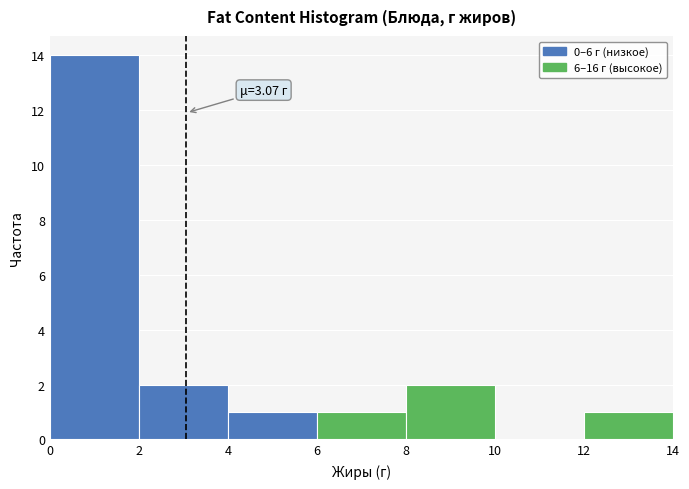

Which range on the x-axis has the tallest bar?

0 to 2